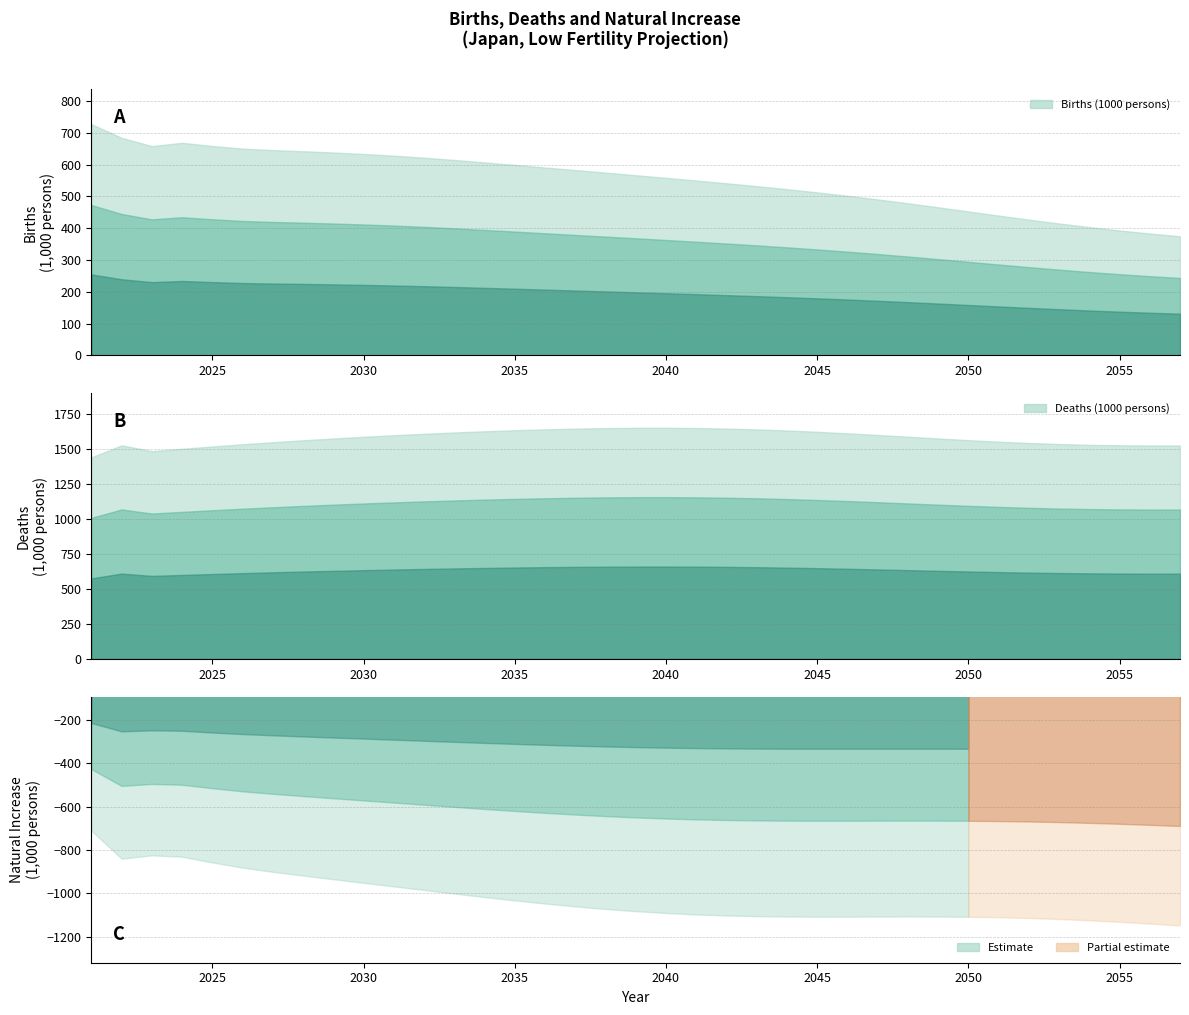

Reading left to right, transcribe all the data shown in this chart.

Births (1000 persons): 2021=727.2	2022=684.0	2023=658.0	2024=668.3	2025=658.3	2026=650.1	2027=645.4	2028=642.0	2029=637.9	2030=633.2	2031=627.8	2032=621.7	2033=614.4	2034=606.8	2035=598.9	2036=590.8	2037=582.7	2038=574.6	2039=566.5	2040=558.2	2041=549.8	2042=541.1	2043=532.1	2044=522.6	2045=512.6	2046=501.8	2047=490.4	2048=478.3	2049=465.6	2050=452.6	2051=439.6	2052=426.9	2053=414.7	2054=403.3	2055=392.7	2056=383.2	2057=374.5
Deaths (1000 persons): 2021=1438.0	2022=1523.8	2023=1482.4	2024=1499.1	2025=1515.7	2026=1531.3	2027=1546.0	2028=1559.7	2029=1572.6	2030=1584.6	2031=1595.7	2032=1606.0	2033=1615.4	2034=1623.9	2035=1631.4	2036=1637.8	2037=1642.9	2038=1646.6	2039=1648.7	2040=1648.9	2041=1647.1	2042=1643.3	2043=1637.4	2044=1629.7	2045=1620.2	2046=1609.4	2047=1597.5	2048=1585.1	2049=1572.7	2050=1560.8	2051=1549.9	2052=1540.5	2053=1533.0	2054=1527.5	2055=1524.1	2056=1522.6	2057=1522.7
Natural Increase (1000 persons): 2021=-710.8	2022=-839.8	2023=-824.4	2024=-830.7	2025=-857.4	2026=-881.2	2027=-900.6	2028=-917.8	2029=-934.7	2030=-951.4	2031=-967.9	2032=-984.3	2033=-1001.0	2034=-1017.1	2035=-1032.5	2036=-1047.0	2037=-1060.2	2038=-1072.0	2039=-1082.2	2040=-1090.6	2041=-1097.3	2042=-1102.2	2043=-1105.3	2044=-1107.1	2045=-1107.7	2046=-1107.6	2047=-1107.1	2048=-1106.8	2049=-1107.0	2050=-1108.1	2051=-1110.3	2052=-1113.7	2053=-1118.3	2054=-1124.3	2055=-1131.4	2056=-1139.4	2057=-1148.1